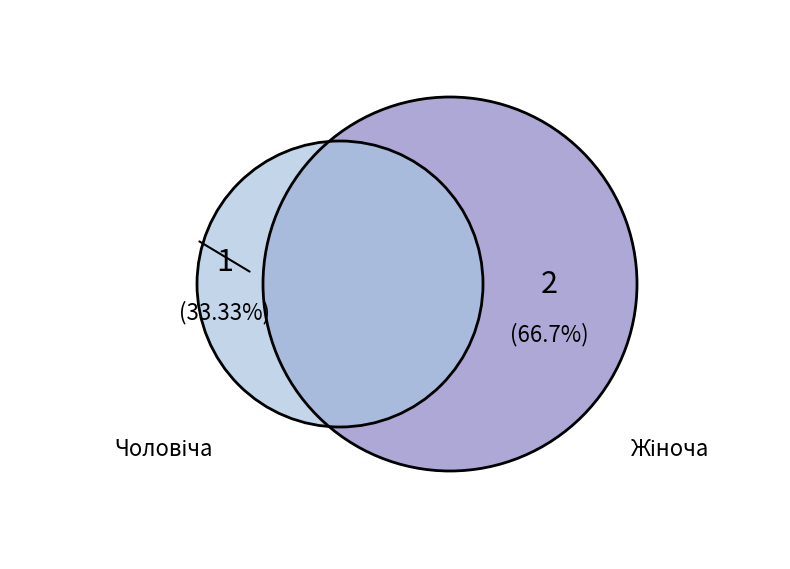

What percentage is the Жіноча slice, to the nearest percent?

67%